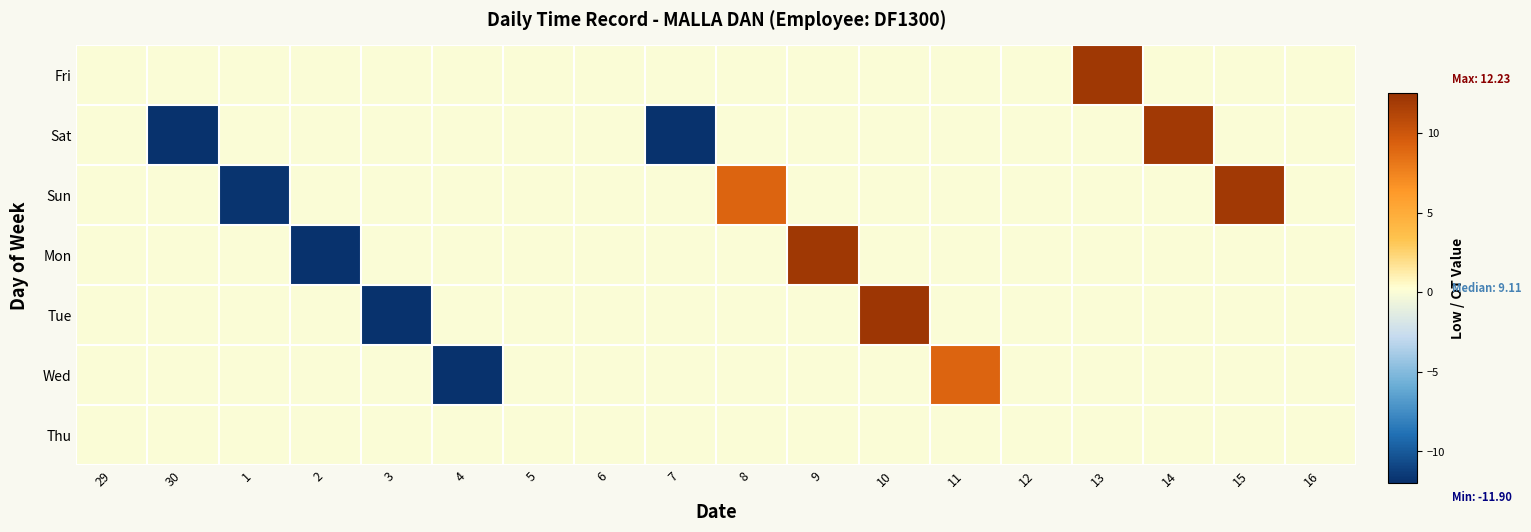

Between 10 and 7, which is larger?

10